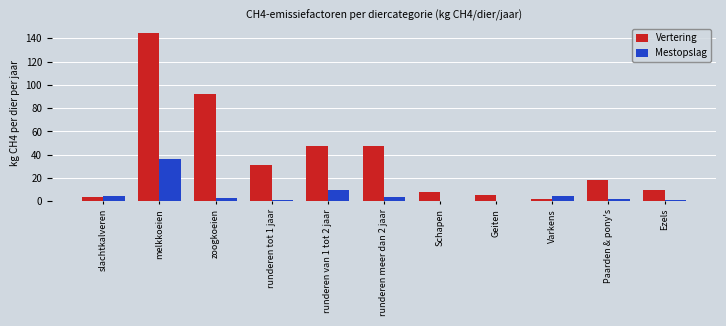

What is the highest value of the Mestopslag series?

36.6